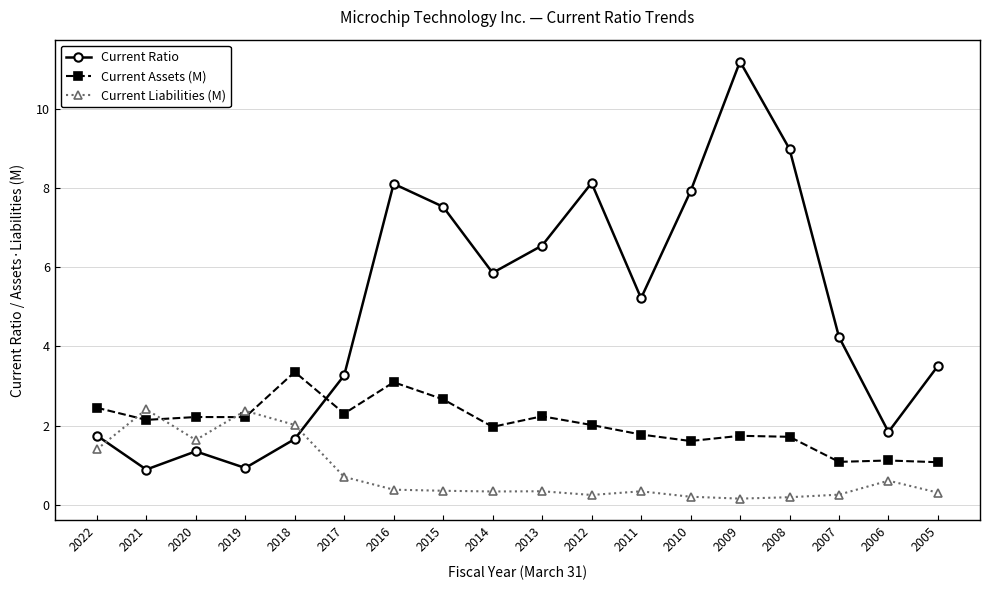

Which series has the largest range (max minus min)?

Current Ratio